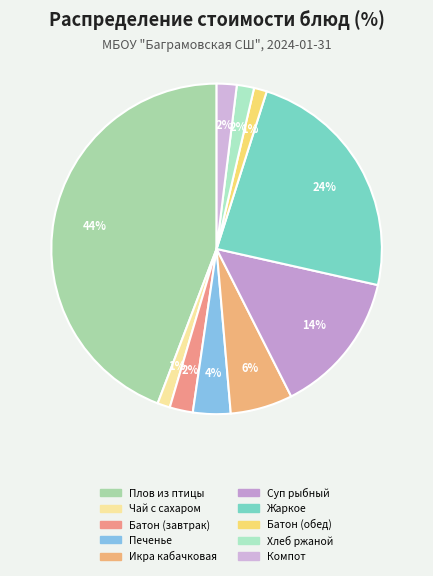

How many segments does this pie chart have?

10